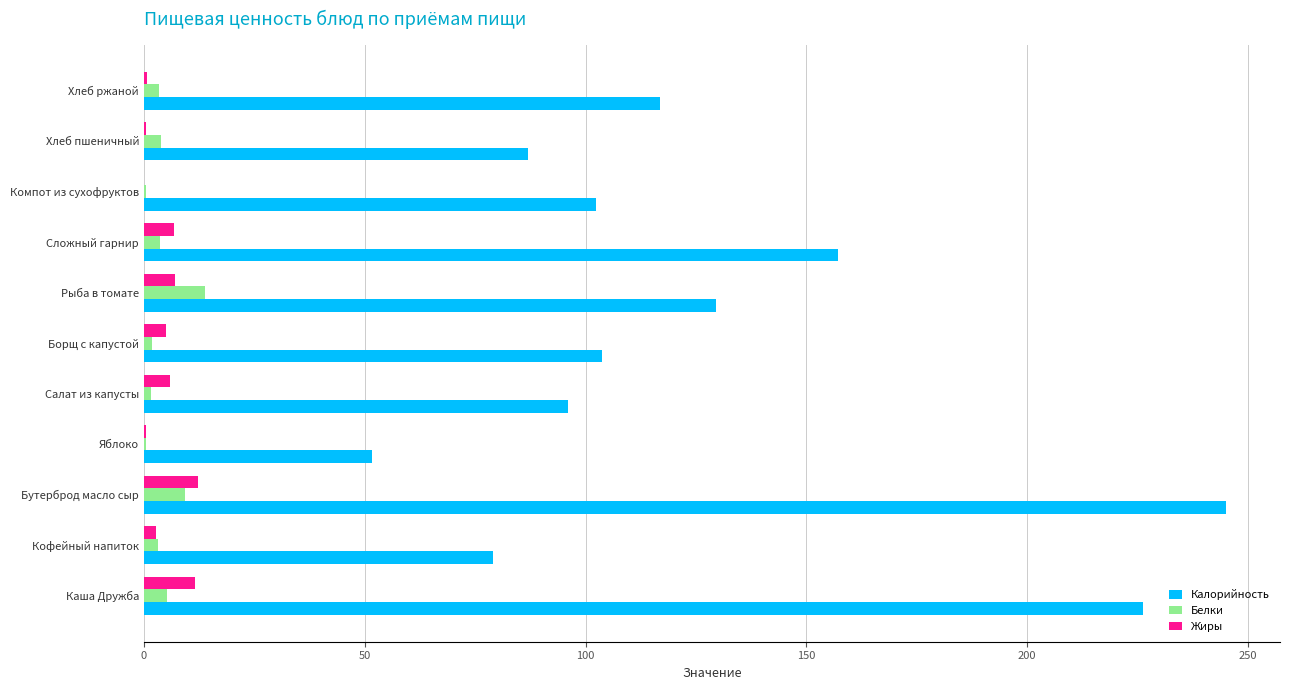

The value of Калорийность at Хлеб ржаной is 32.8. True or false?

False